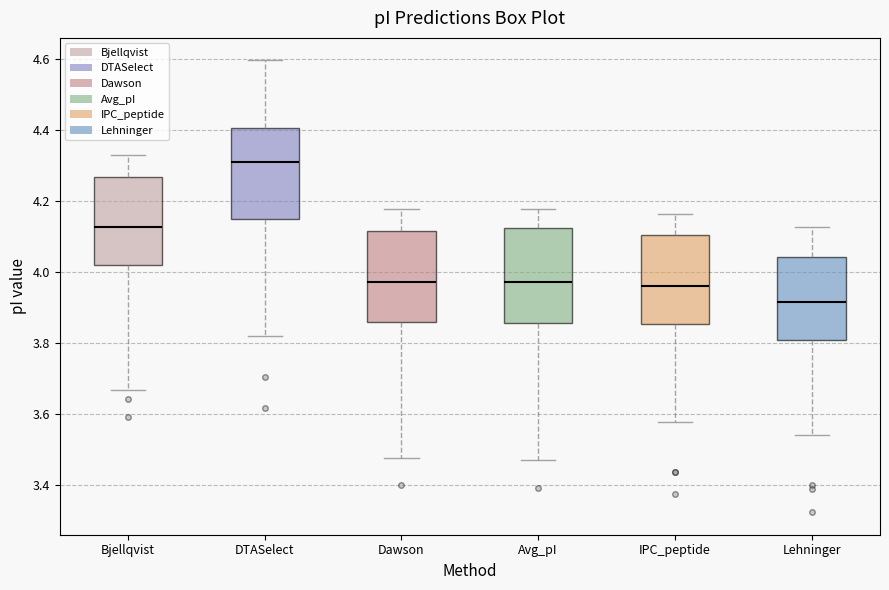

Reading left to right, read every box against the y-axis: the position of its median line, the range the box covers, and the ends of its whiskers. The values are not printed on the chart, so give them approximately, as read against the axis.

Bjellqvist: median 4.12, box 4.02 to 4.26, whiskers 3.66 to 4.32
DTASelect: median 4.32, box 4.16 to 4.40, whiskers 3.82 to 4.60
Dawson: median 3.98, box 3.86 to 4.12, whiskers 3.48 to 4.18
Avg_pI: median 3.98, box 3.86 to 4.12, whiskers 3.48 to 4.18
IPC_peptide: median 3.96, box 3.86 to 4.10, whiskers 3.58 to 4.16
Lehninger: median 3.92, box 3.80 to 4.04, whiskers 3.54 to 4.12